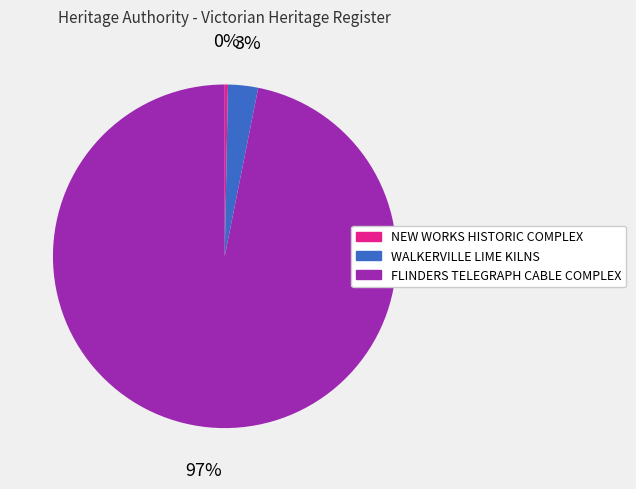

How many slices are in this pie chart?

3